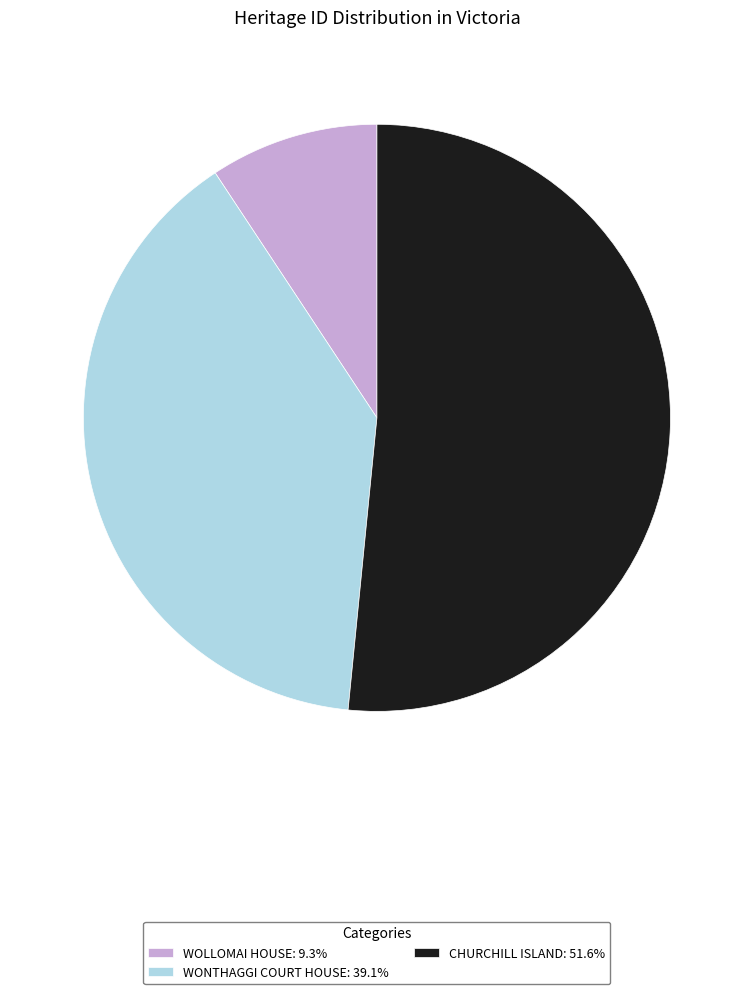

Which has a higher value, WONTHAGGI COURT HOUSE or CHURCHILL ISLAND?

CHURCHILL ISLAND